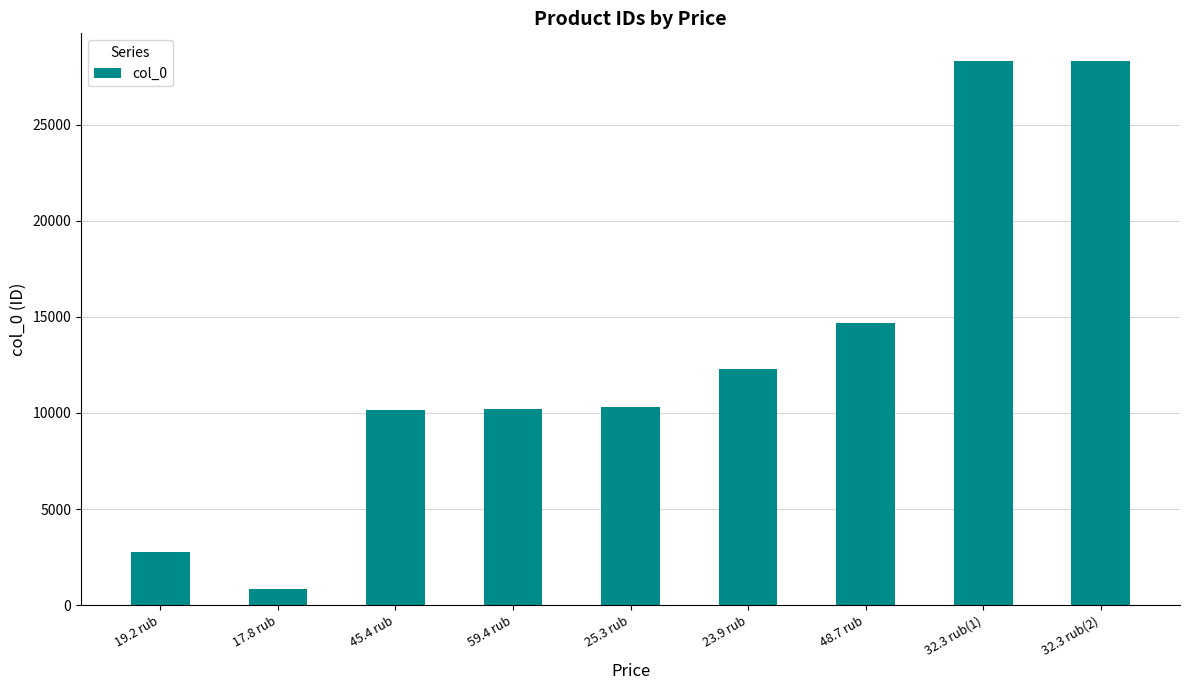

Are the bars horizontal?

No